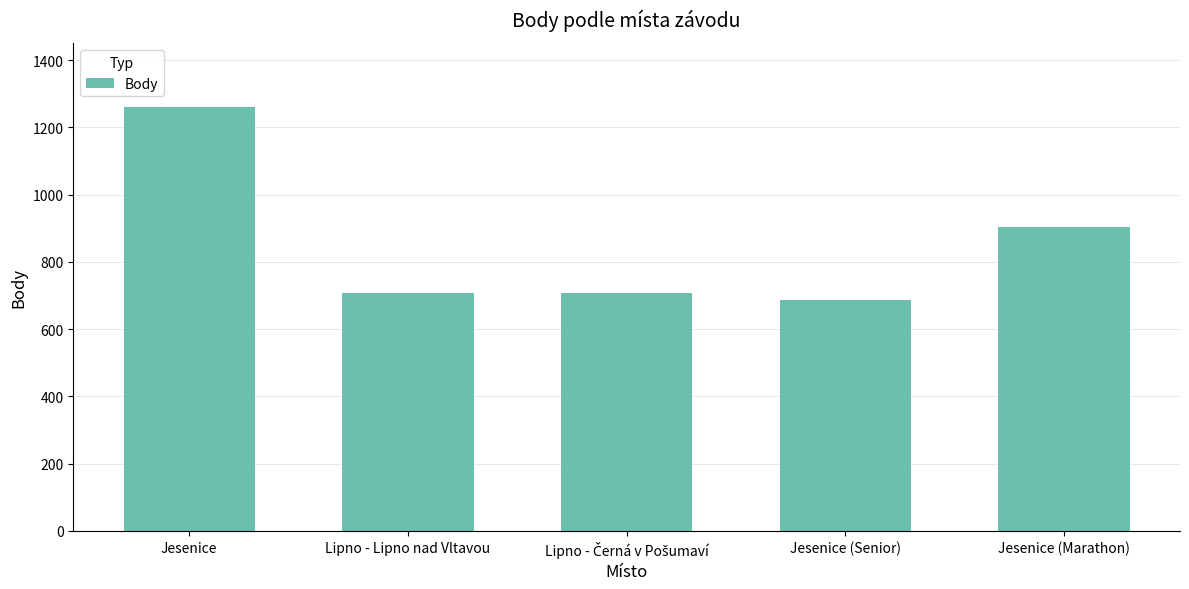

Which label corresponds to the largest value in the chart?

Jesenice